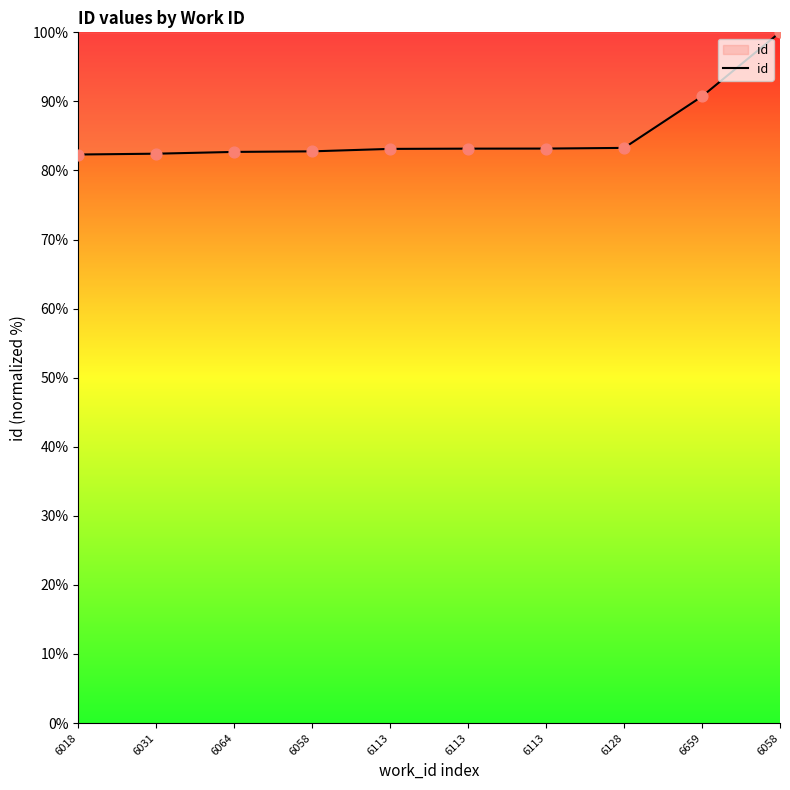

What is the ratio of the value at 6113 to the value at 6018?

1.0